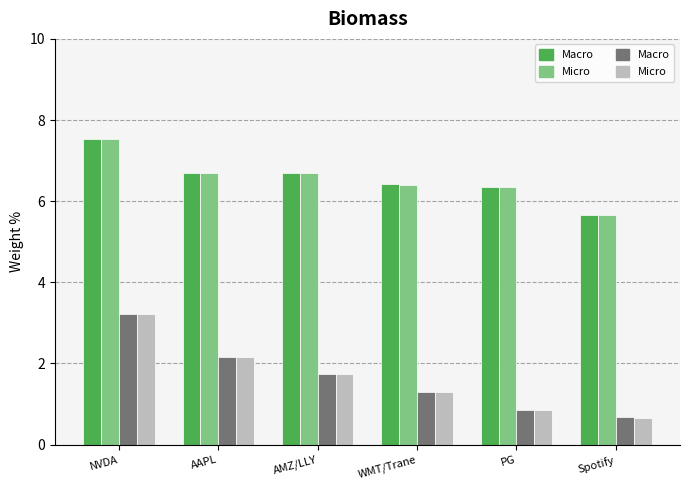

What is the spread (max minus min) of values at PG?

5.5